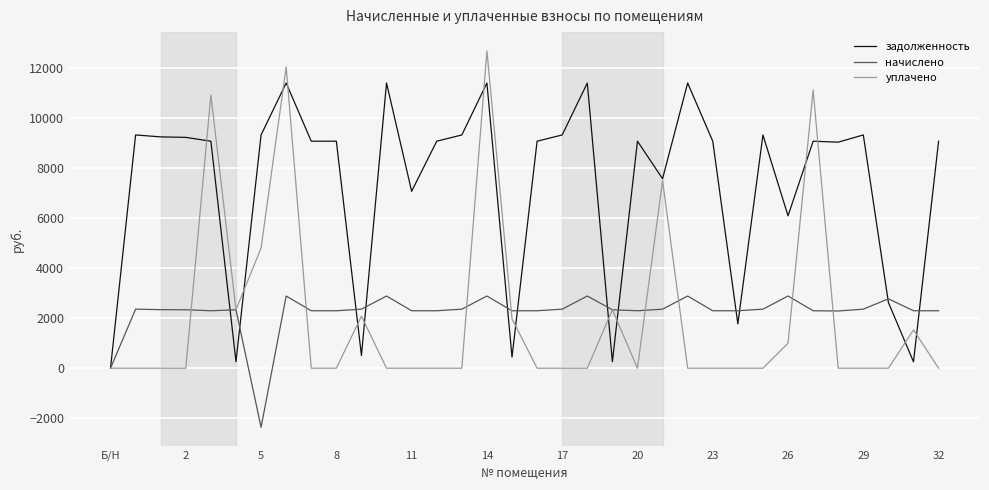

Which series has the widest spread of values?

уплачено